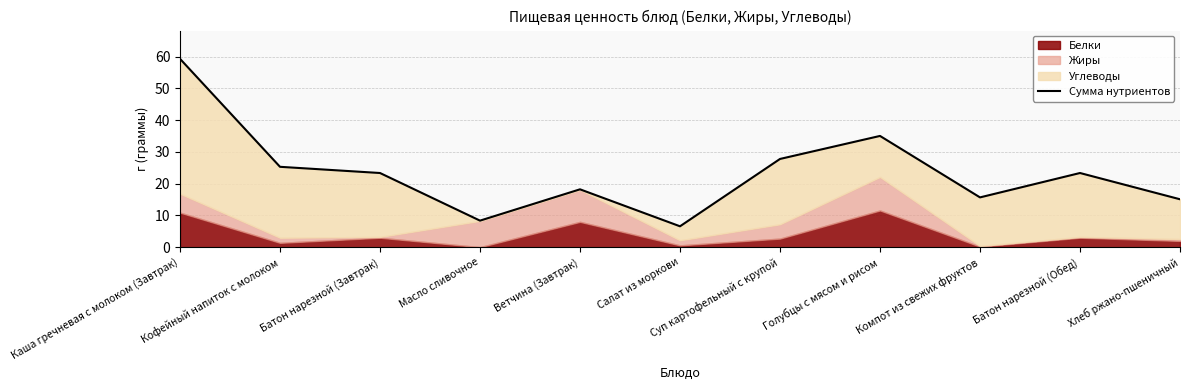

Rank the categories by value from highest to lowest.

Каша гречневая с молоком (Завтрак), Голубцы с мясом и рисом, Суп картофельный с крупой, Кофейный напиток с молоком, Батон нарезной (Завтрак), Батон нарезной (Обед), Ветчина (Завтрак), Компот из свежих фруктов, Хлеб ржано-пшеничный, Масло сливочное, Салат из моркови